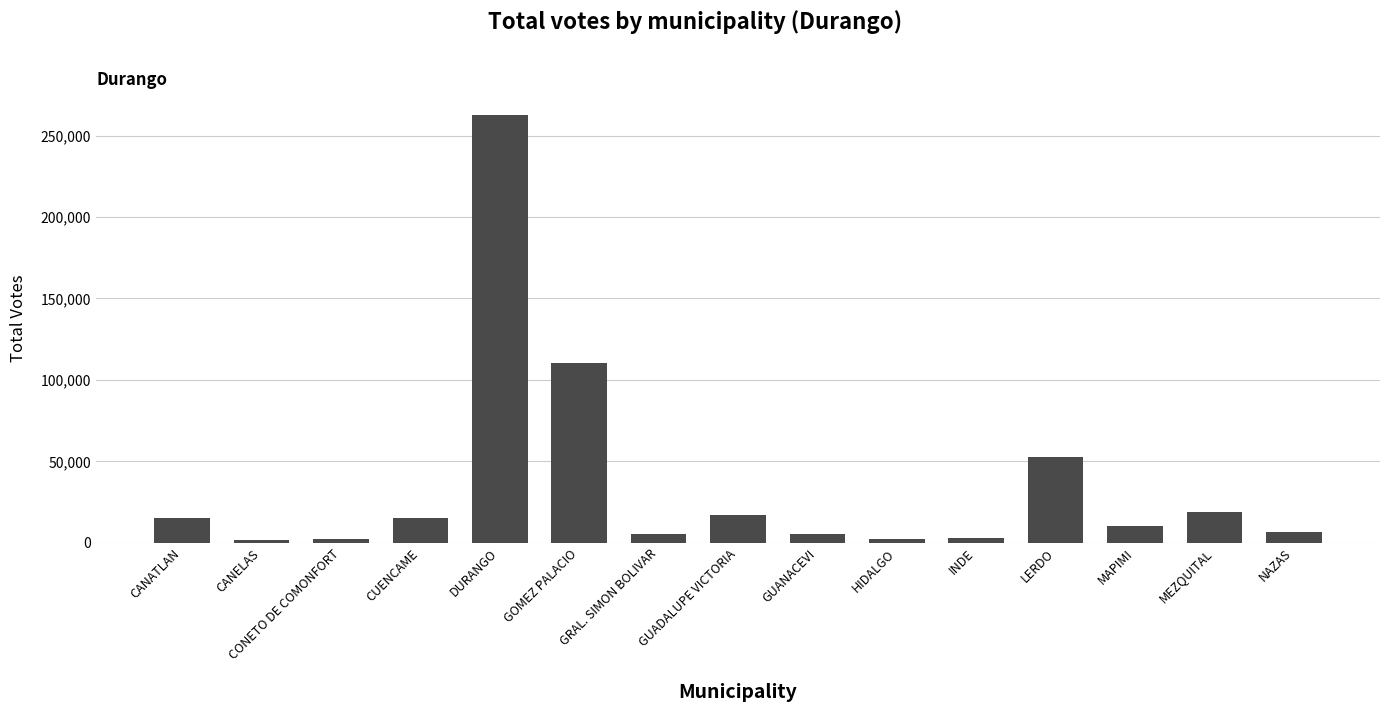

Where is the data nearest to the value 132393?

GOMEZ PALACIO